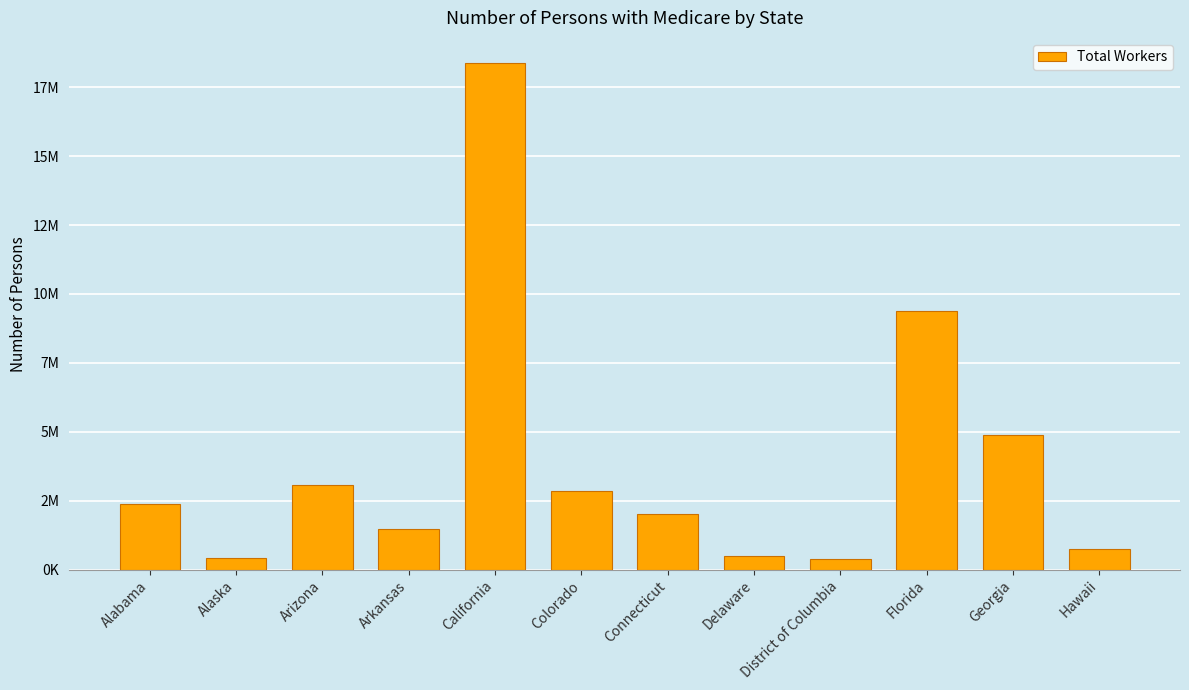

List the labels in order of value, largest first.

California, Florida, Georgia, Arizona, Colorado, Alabama, Connecticut, Arkansas, Hawaii, Delaware, Alaska, District of Columbia